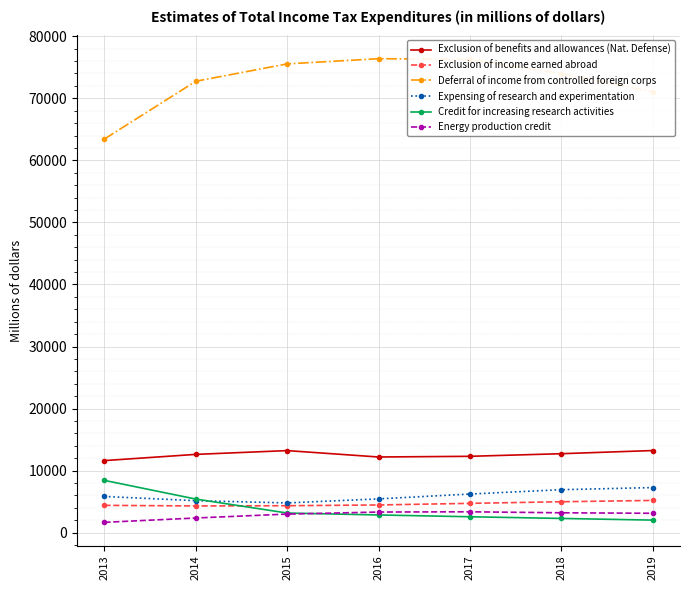

Rank the series at 2017 from lowest to highest value.

Credit for increasing research activities, Energy production credit, Exclusion of income earned abroad, Expensing of research and experimentation, Exclusion of benefits and allowances (Nat. Defense), Deferral of income from controlled foreign corps